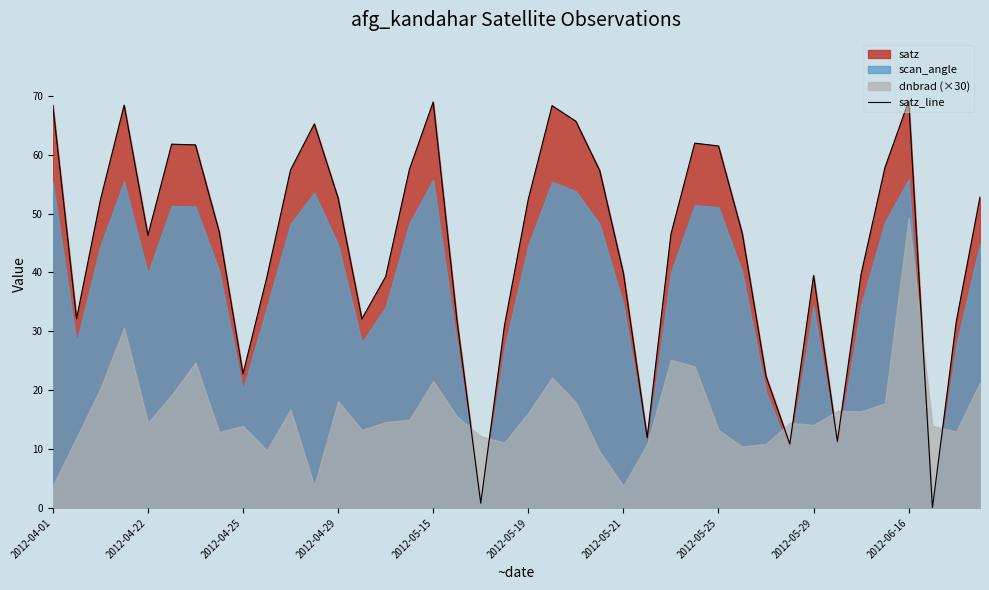

How many points are higher than both their immediate neighbors (excluding endpoints)?

8